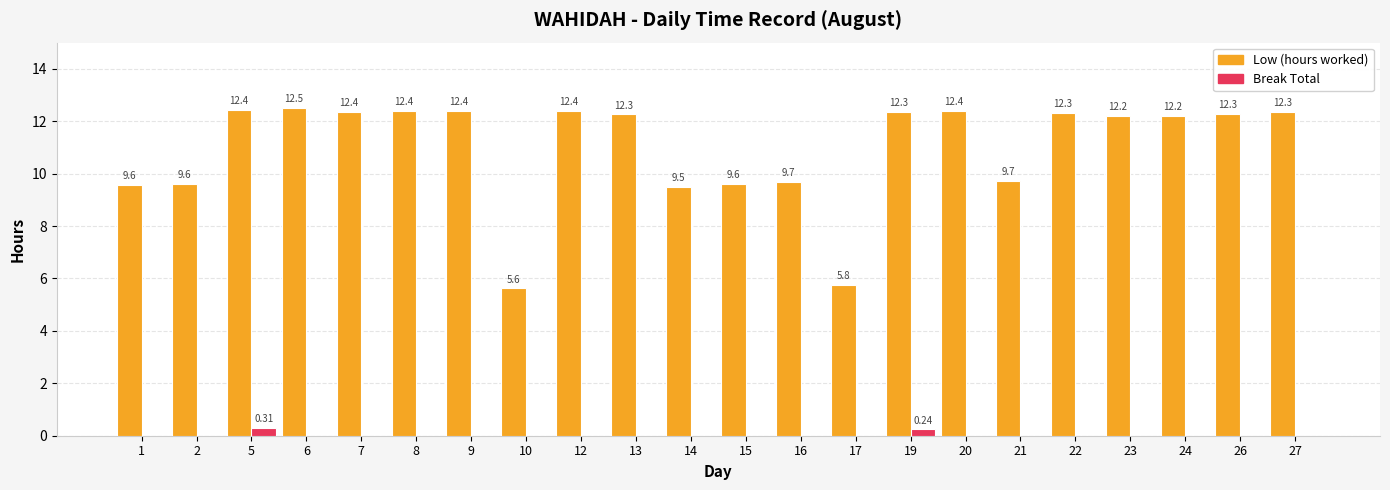

What is the sum of all Low (hours worked) values?

241.9